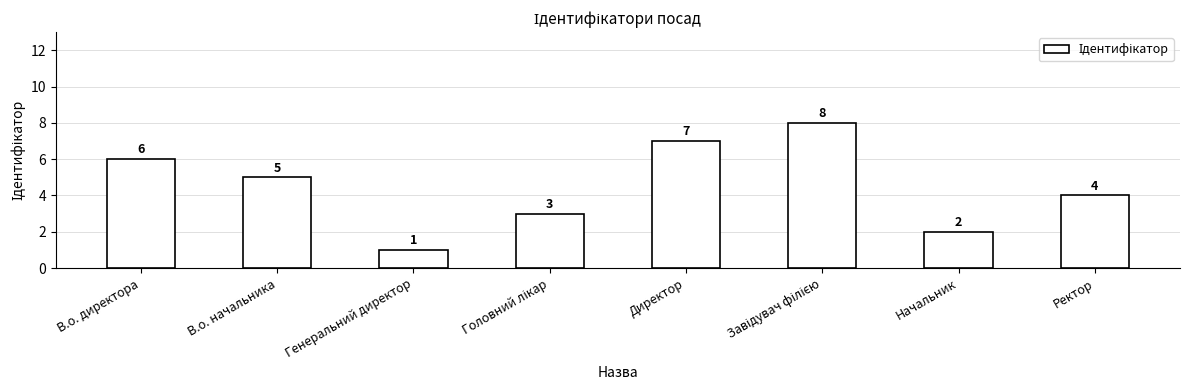

Reading left to right, transcribe all the data shown in this chart.

6	5	1	3	7	8	2	4